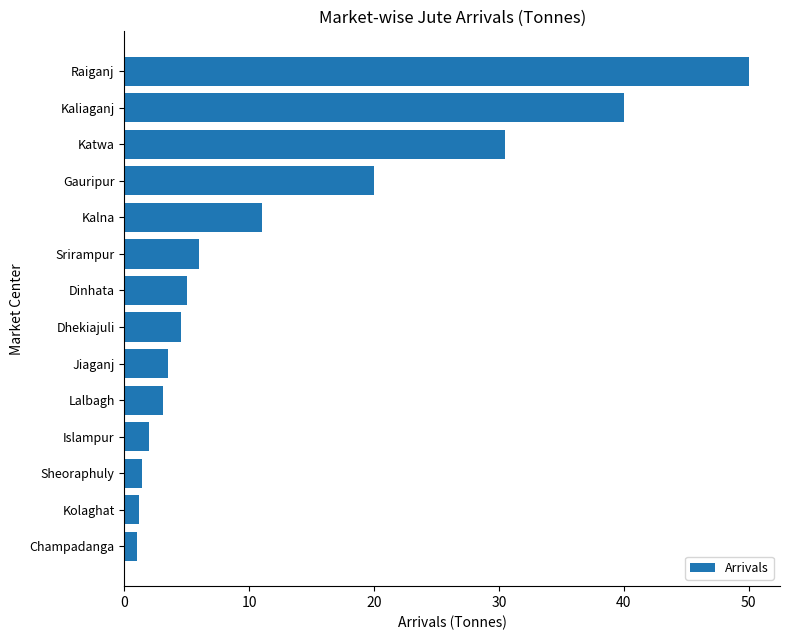

What is the average value?

12.8